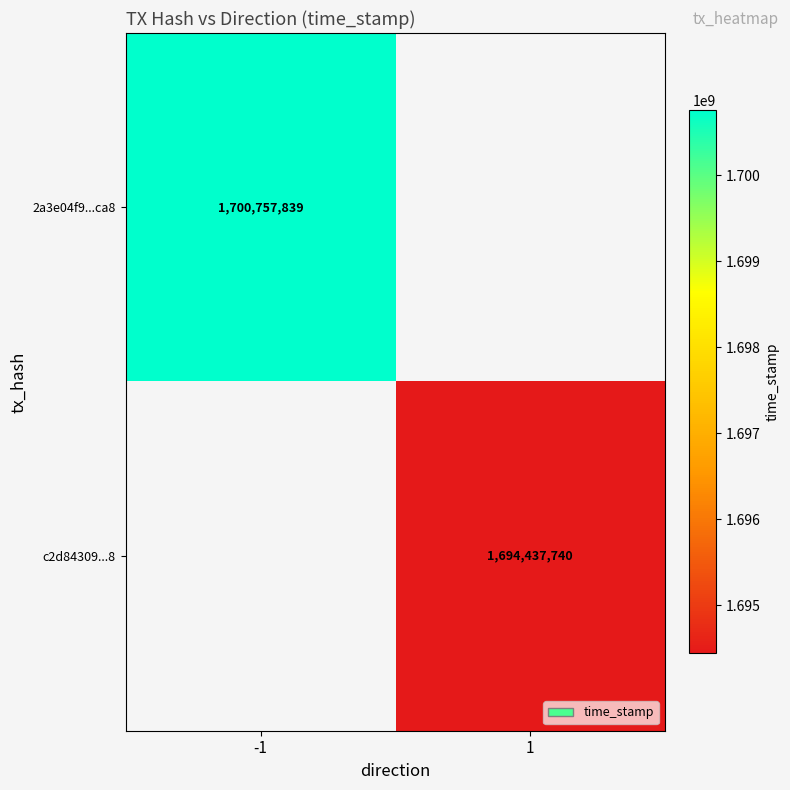

What is the greatest value displayed?

1700757839.0